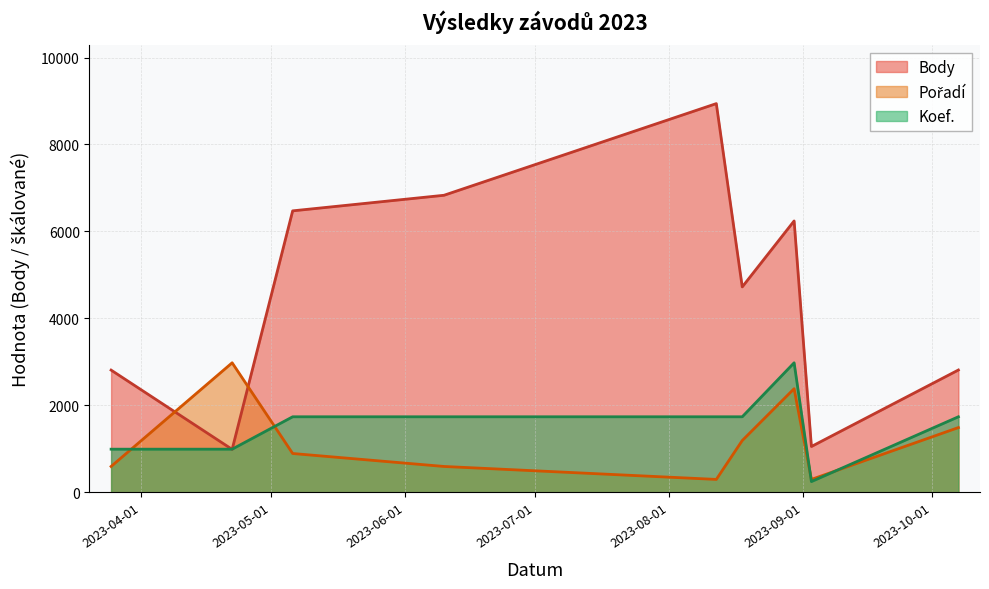

Reading left to right, transcribe all the data shown in this chart.

Body: 2023-03-25=2812.0	2023-04-22=989.0	2023-05-06=6474.0	2023-06-10=6832.0	2023-08-12=8940.0	2023-08-18=4725.0	2023-08-30=6242.0	2023-09-03=1055.0	2023-10-07=2814.0
Pořadí: 2023-03-25=596.0	2023-04-22=2980.0	2023-05-06=894.0	2023-06-10=596.0	2023-08-12=298.0	2023-08-18=1192.0	2023-08-30=2384.0	2023-09-03=298.0	2023-10-07=1490.0
Koef.: 2023-03-25=993.3	2023-04-22=993.3	2023-05-06=1738.3	2023-06-10=1738.3	2023-08-12=1738.3	2023-08-18=1738.3	2023-08-30=2980.0	2023-09-03=248.3	2023-10-07=1738.3